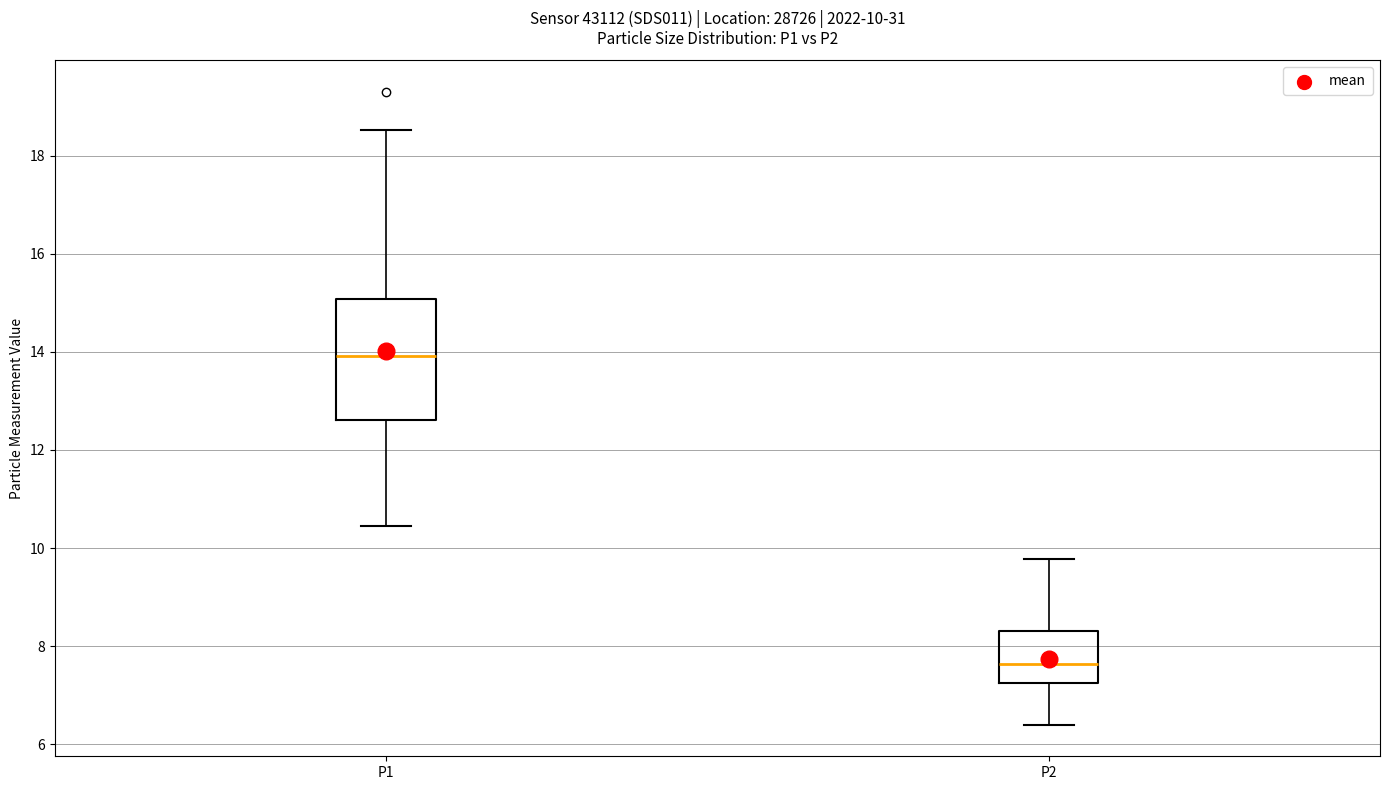

Which box's median line is the lowest?

P2